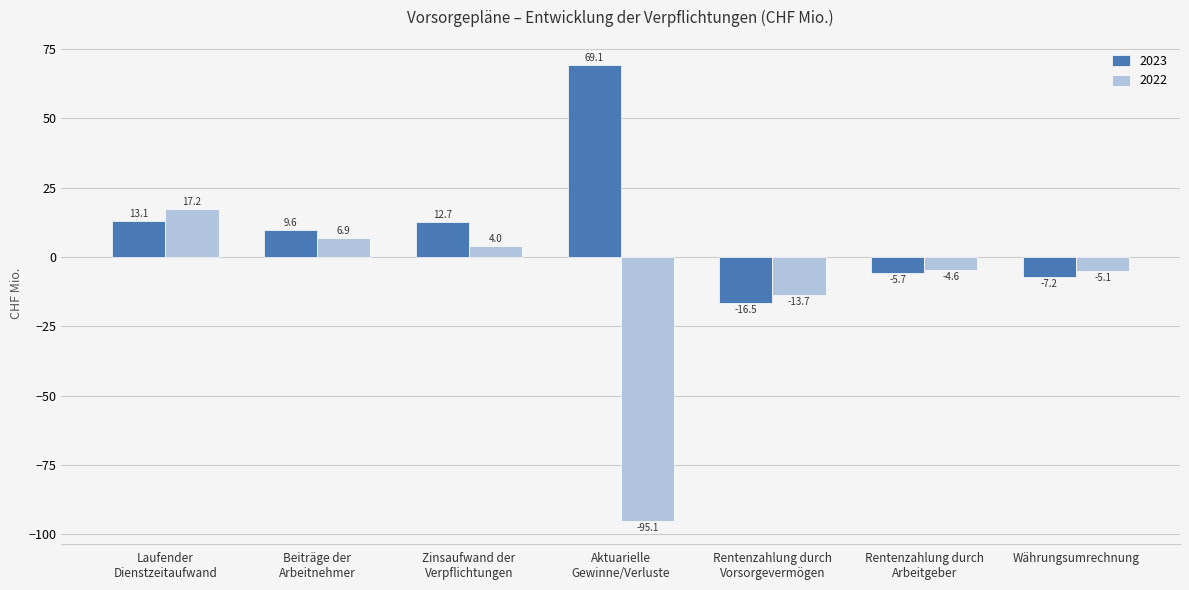

How many bars are there in each group?

2